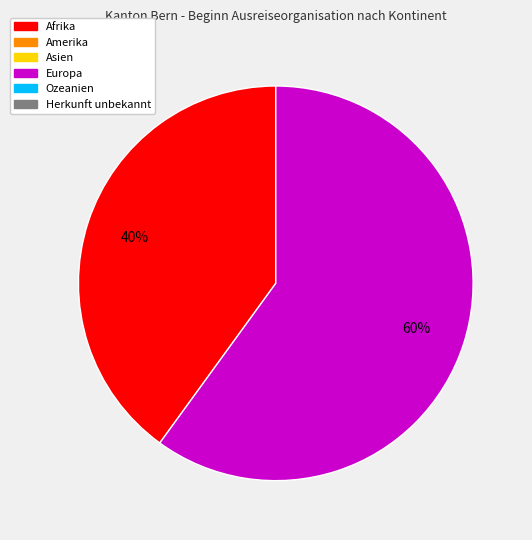

Is there any slice that represents more than half of the pie?

Yes